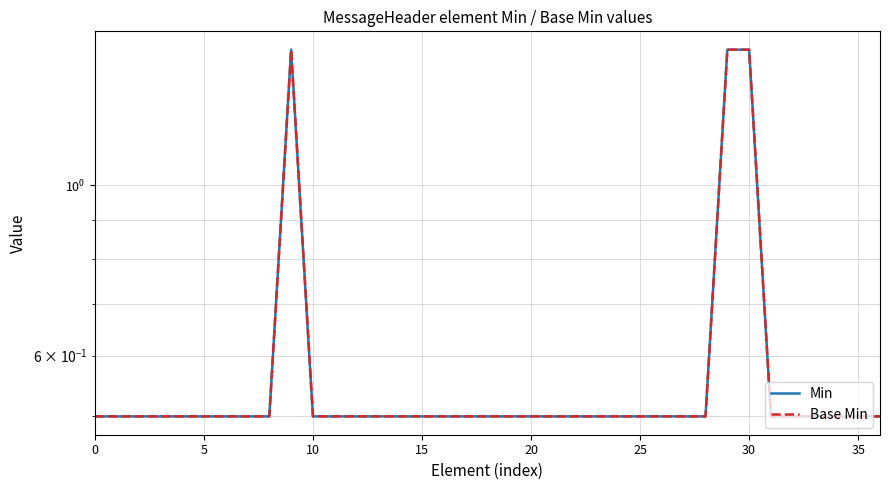

Reading right to left, what are all the values shown in this chart?

Min: 0.5	0.5	0.5	0.5	0.5	0.5	1.5	1.5	0.5	0.5	0.5	0.5	0.5	0.5	0.5	0.5	0.5	0.5	0.5	0.5	0.5	0.5	0.5	0.5	0.5	0.5	0.5	1.5	0.5	0.5	0.5	0.5	0.5	0.5	0.5	0.5	0.5
Base Min: 0.5	0.5	0.5	0.5	0.5	0.5	1.5	1.5	0.5	0.5	0.5	0.5	0.5	0.5	0.5	0.5	0.5	0.5	0.5	0.5	0.5	0.5	0.5	0.5	0.5	0.5	0.5	1.5	0.5	0.5	0.5	0.5	0.5	0.5	0.5	0.5	0.5